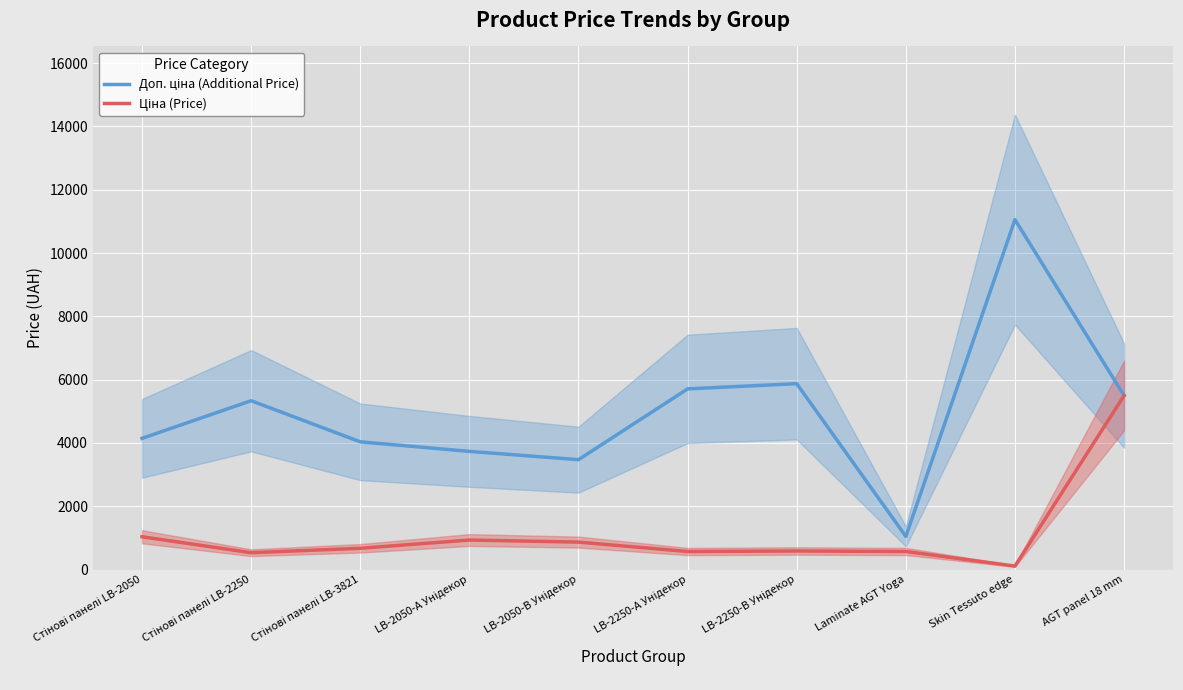

The Доп. ціна (Additional Price) series shows 3734.2 at LB-2050-А Унідекор. True or false?

True